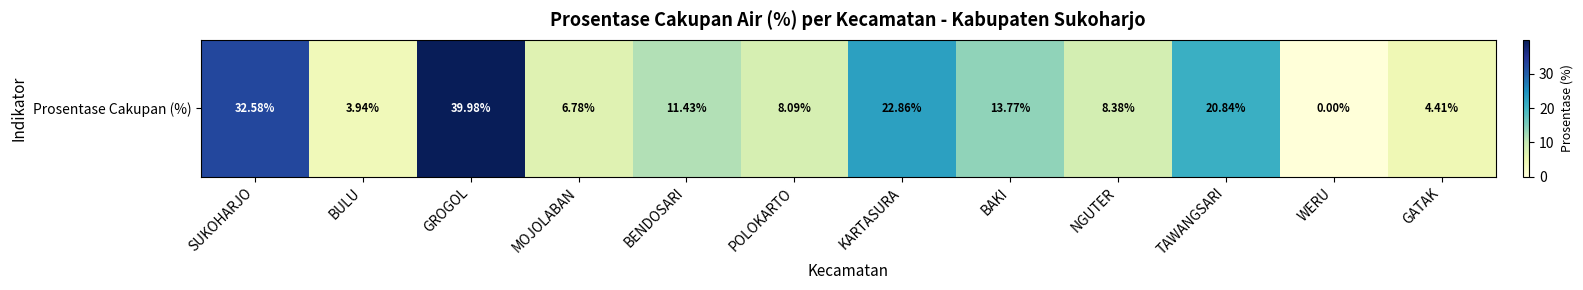

What is the change in value from GROGOL to BAKI?

-26.2